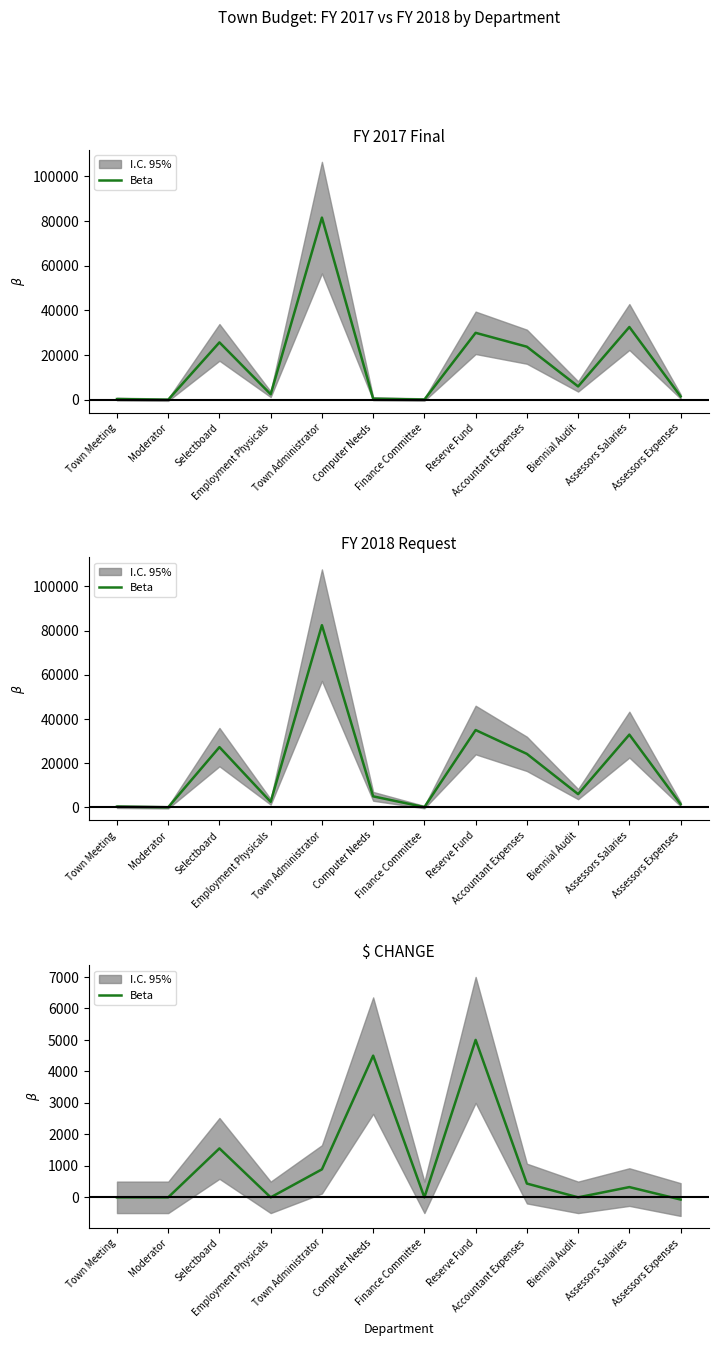

List the labels in order of value, smallest first.

Assessors Expenses, Town Meeting, Moderator, Employment Physicals, Finance Committee, Biennial Audit, Assessors Salaries, Accountant Expenses, Town Administrator, Selectboard, Computer Needs, Reserve Fund